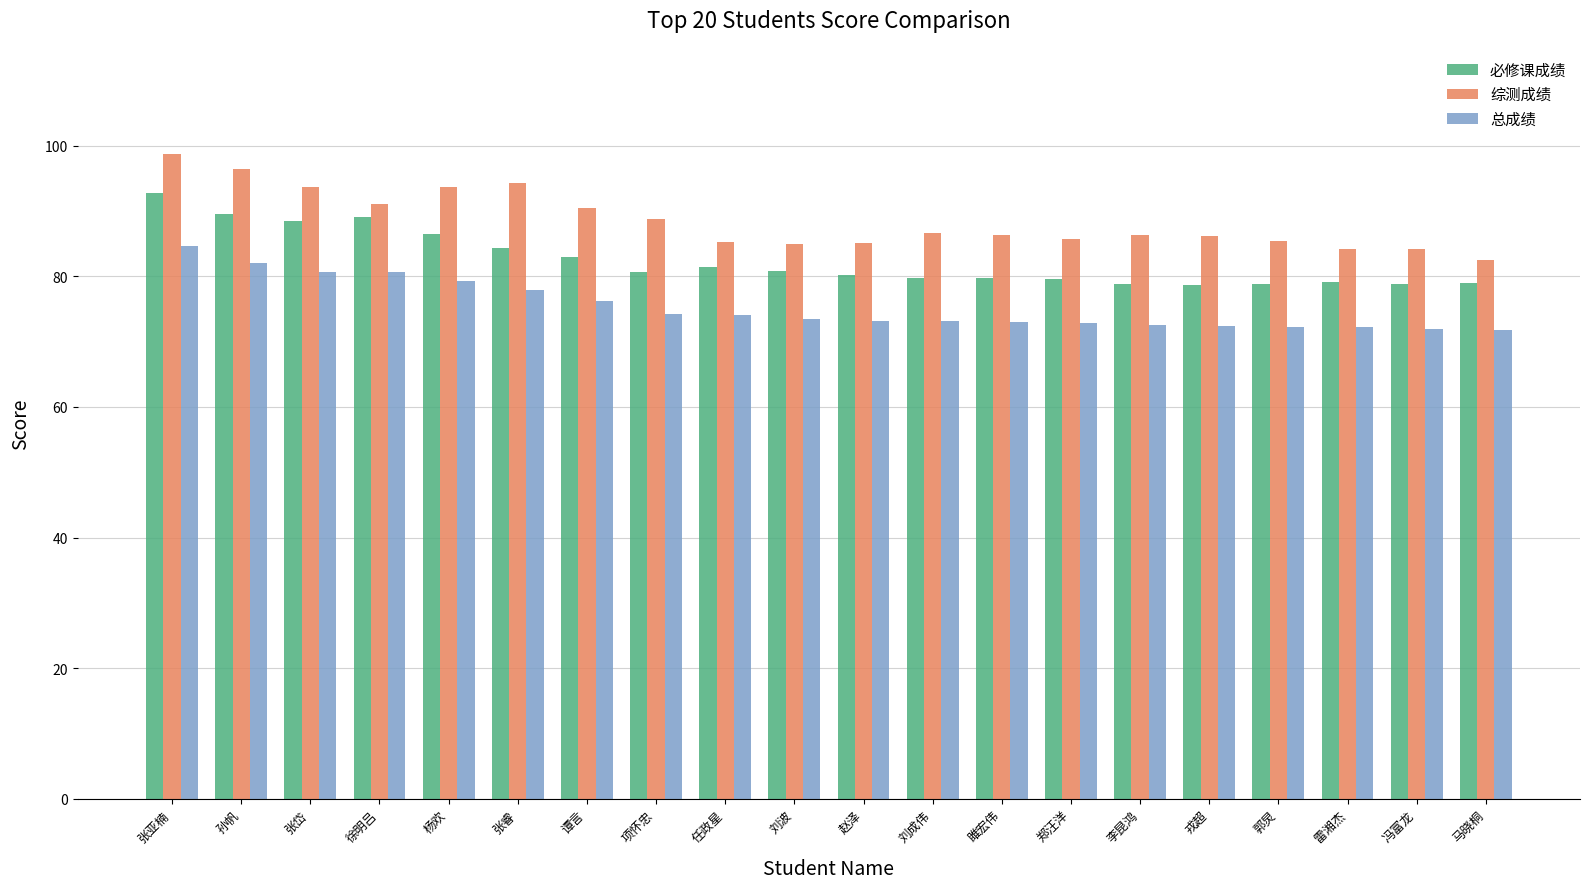

Rank the series by their maximum value, from lowest to highest.

总成绩, 必修课成绩, 综测成绩